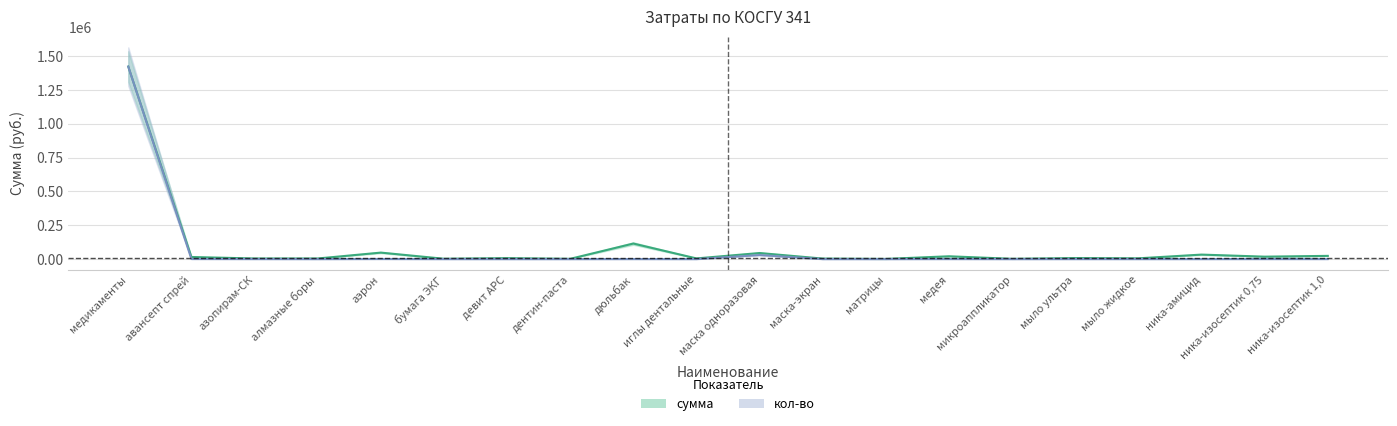

How many data points in сумма are less than 7500?

10